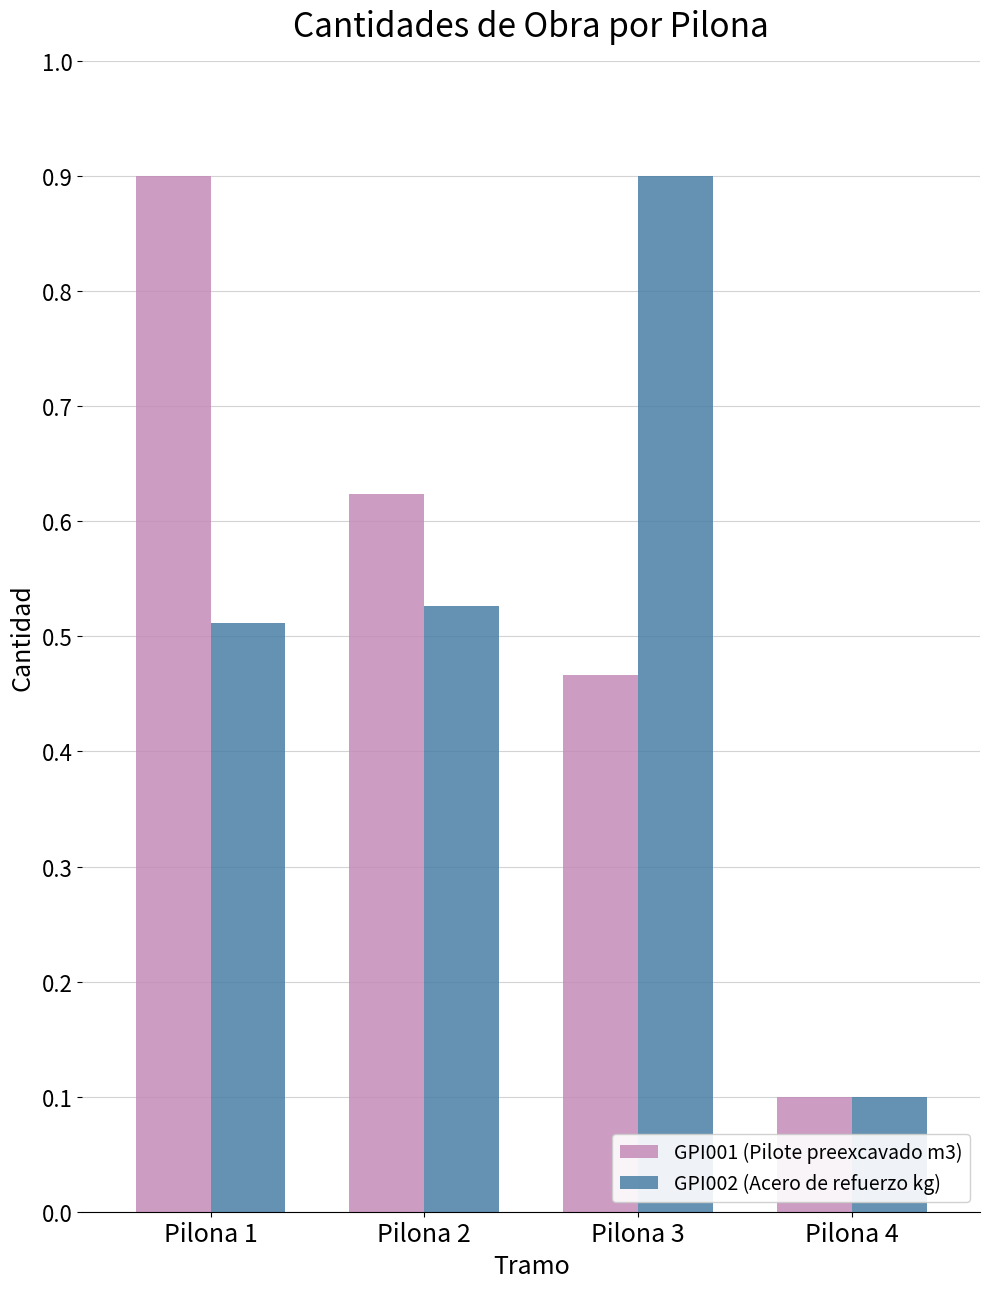

Which series changed the most between Pilona 2 and Pilona 3?

GPI002 (Acero de refuerzo kg)